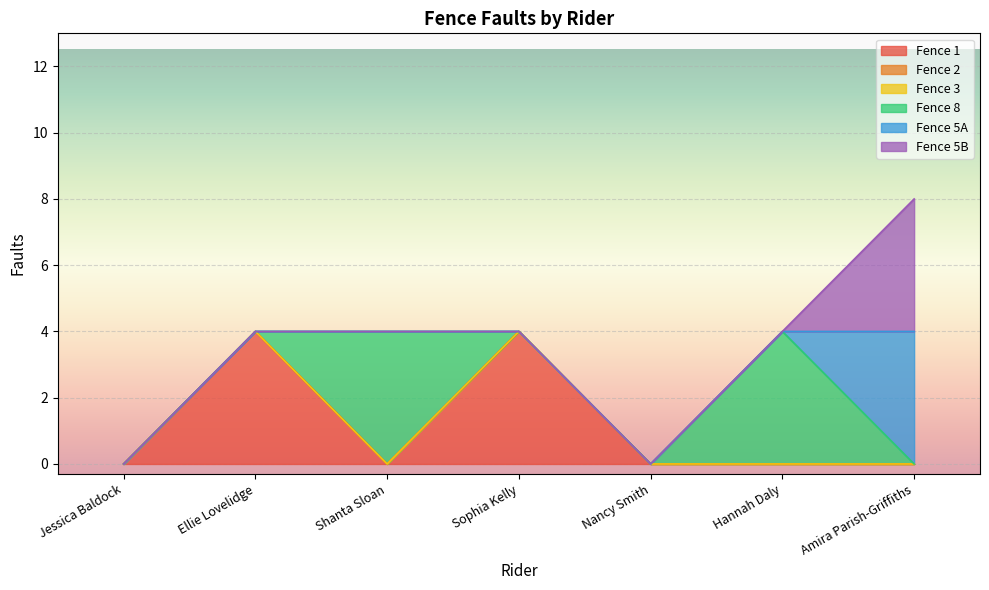

True or false: Fence 2 and Fence 5B cross at least once.

False